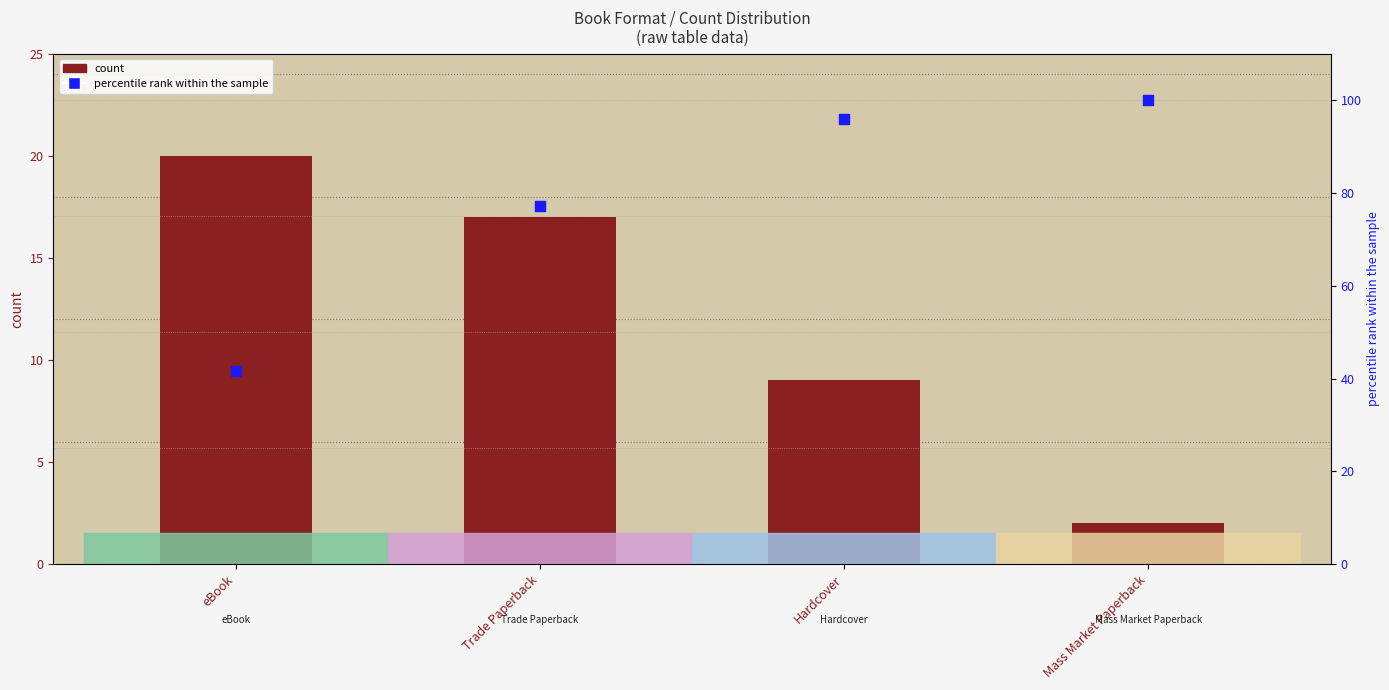

At which category is the sum across all series the highest?

Hardcover